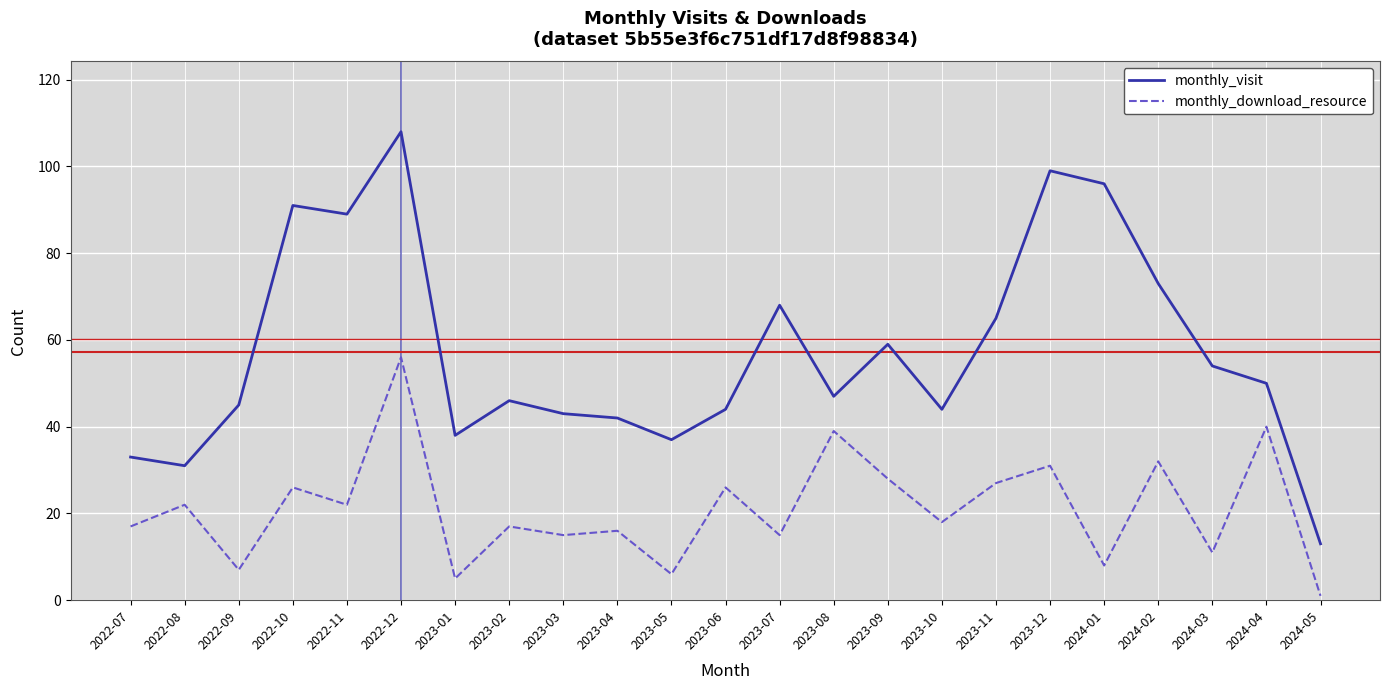

What position from the right is 2024-01?

5